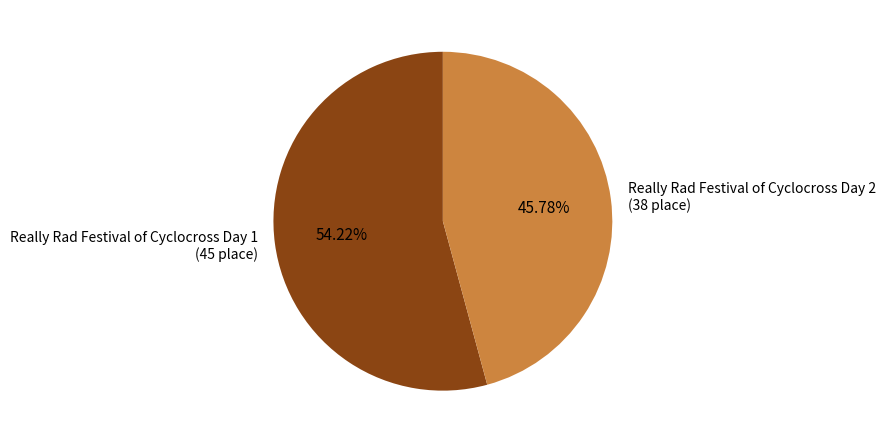

Does Really Rad Festival of Cyclocross Day 2 represent more than half of the total?

No